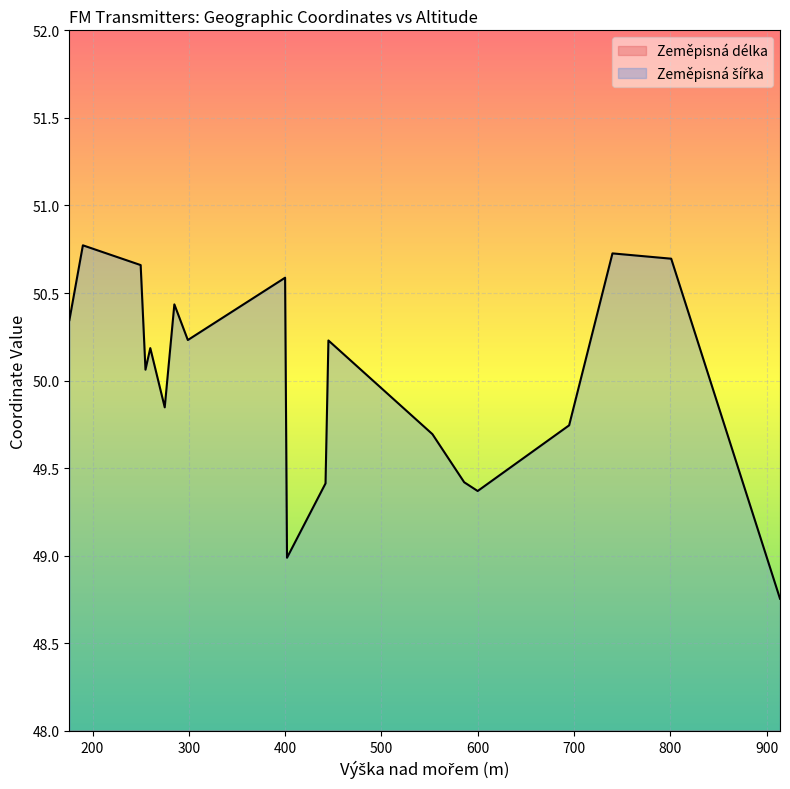

Which series has the largest range (max minus min)?

Zeměpisná délka